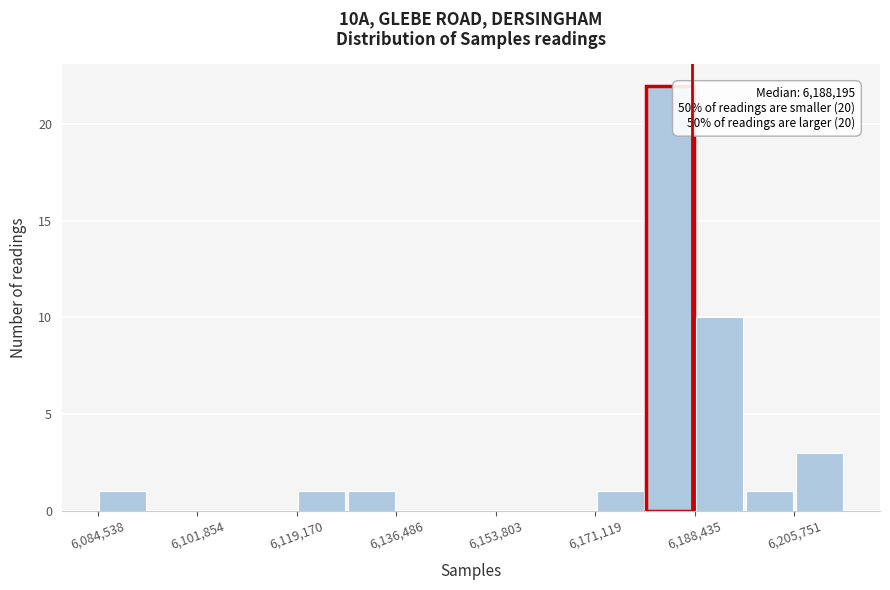

Over which range of the x-axis is the bar tallest?

6180000 to 6188000